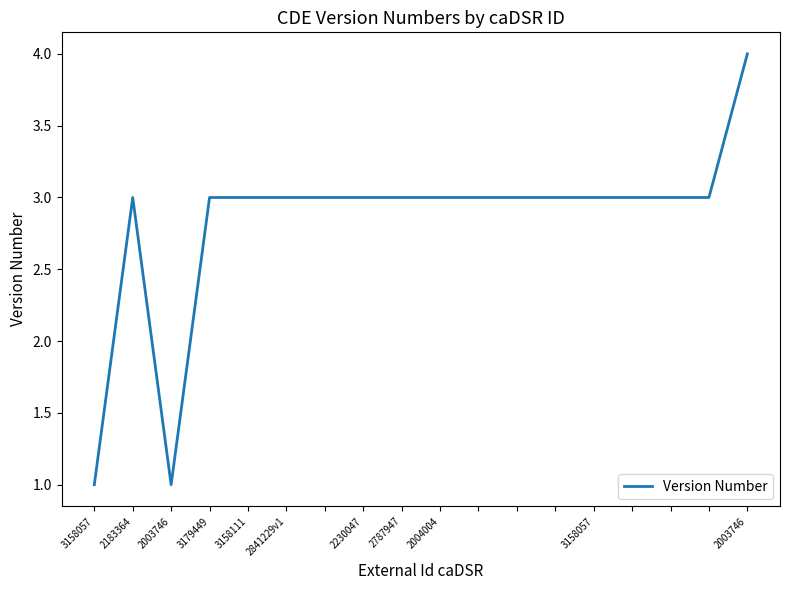

What is the maximum value shown in the chart?

4